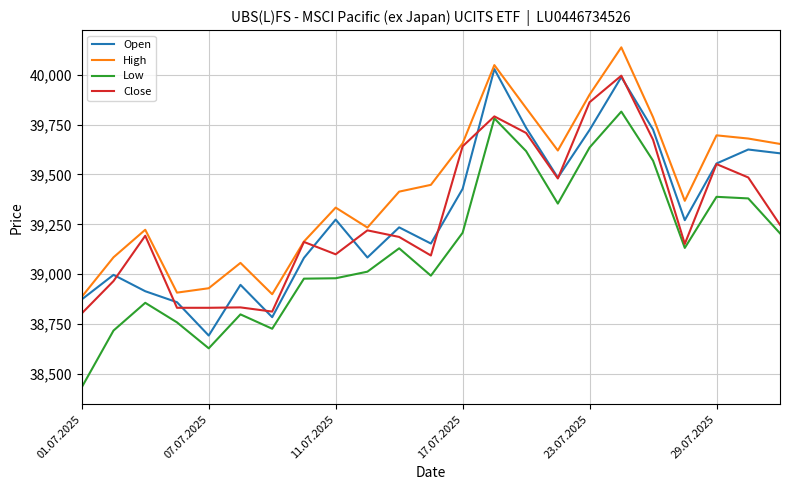

Which series has the largest total across all categories?

High